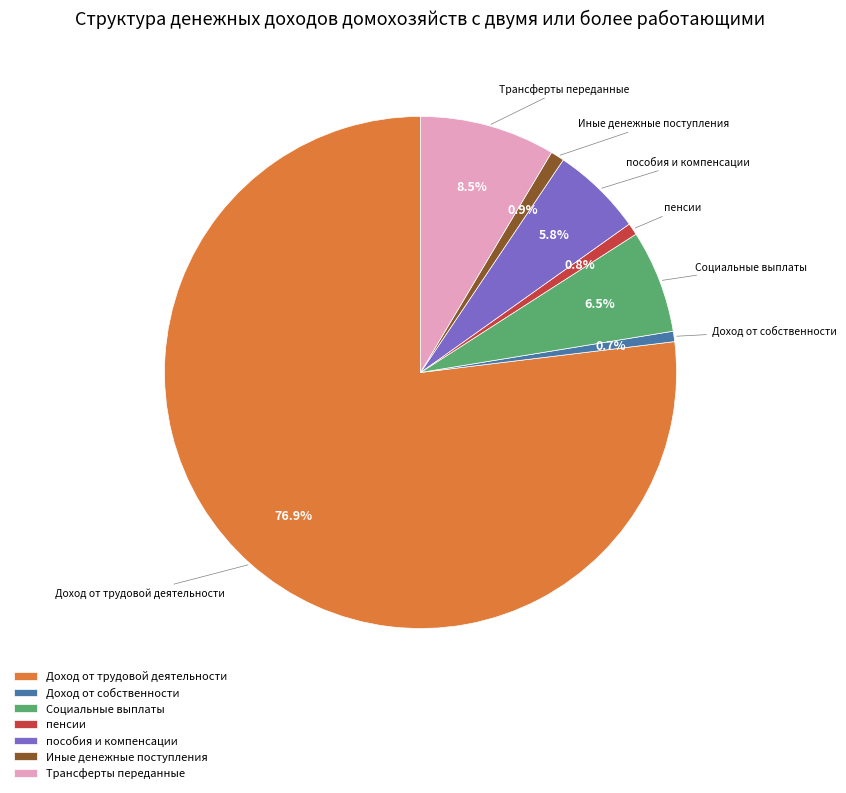

To the nearest percent, what portion does Доход от трудовой деятельности represent?

77%